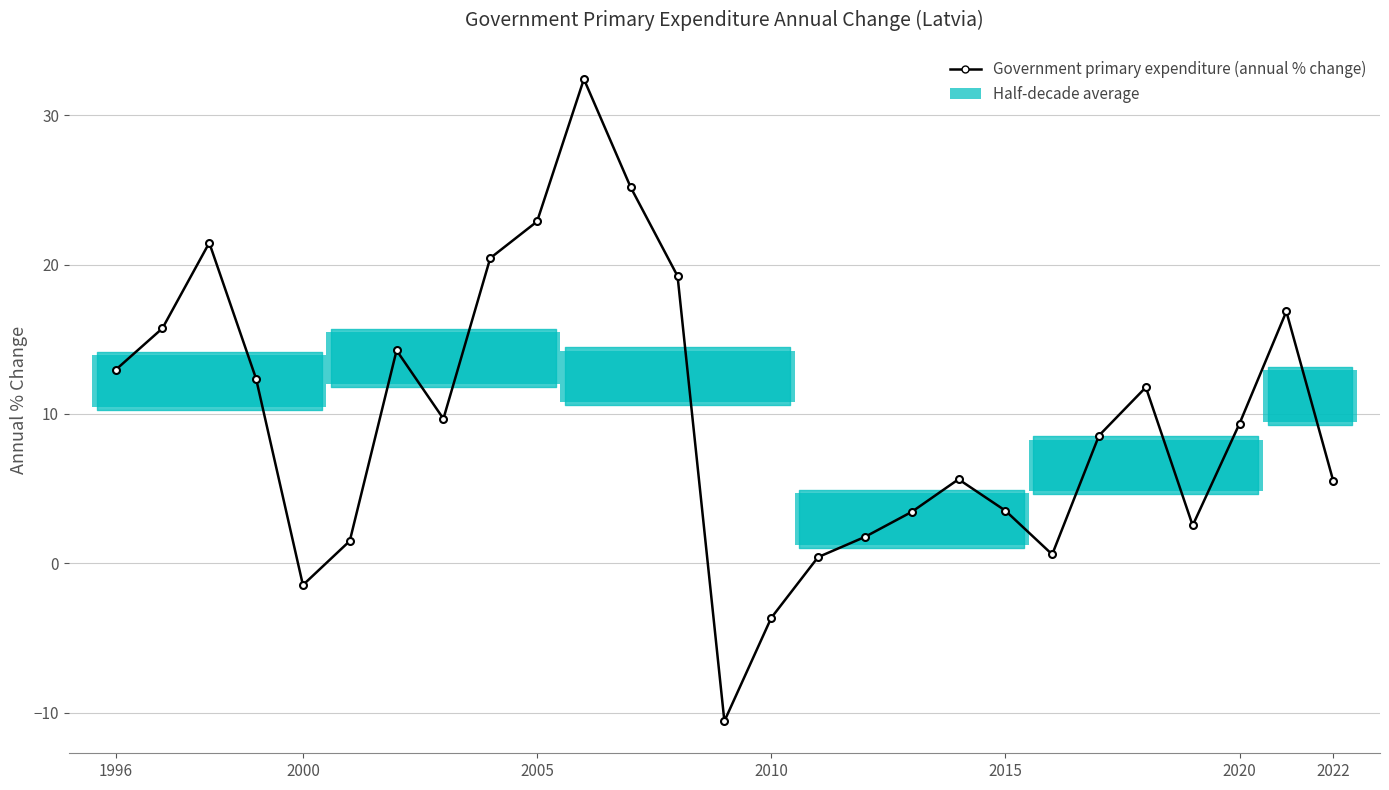

Count the number of categories in the chart.

27